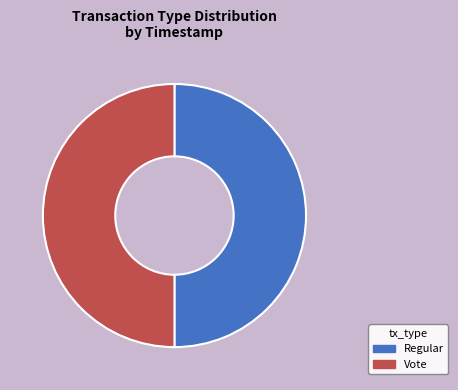

To the nearest percent, what is the average slice percentage?

50%